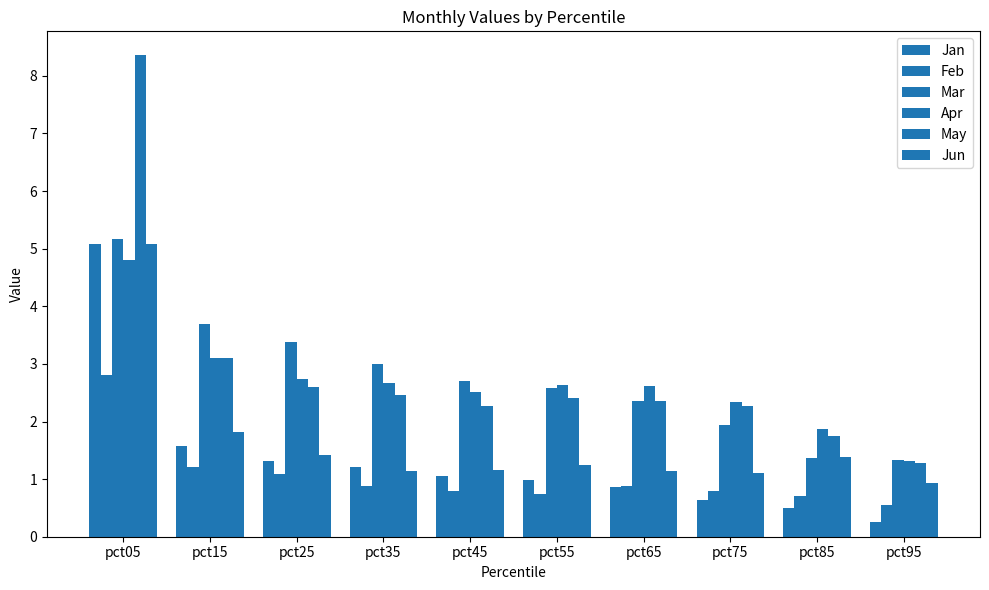

What is the sum of all Jan values?

13.5